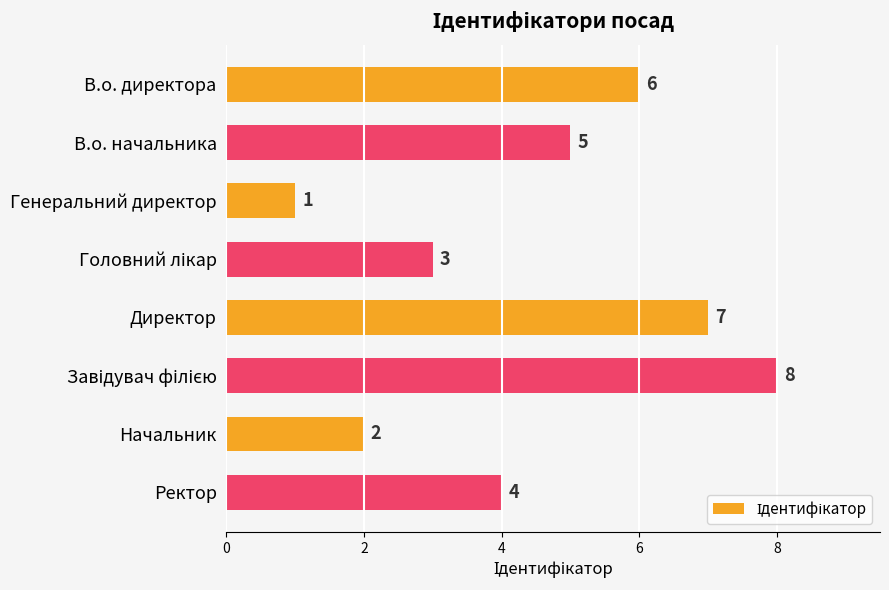

Which label corresponds to the smallest value in the chart?

Генеральний директор